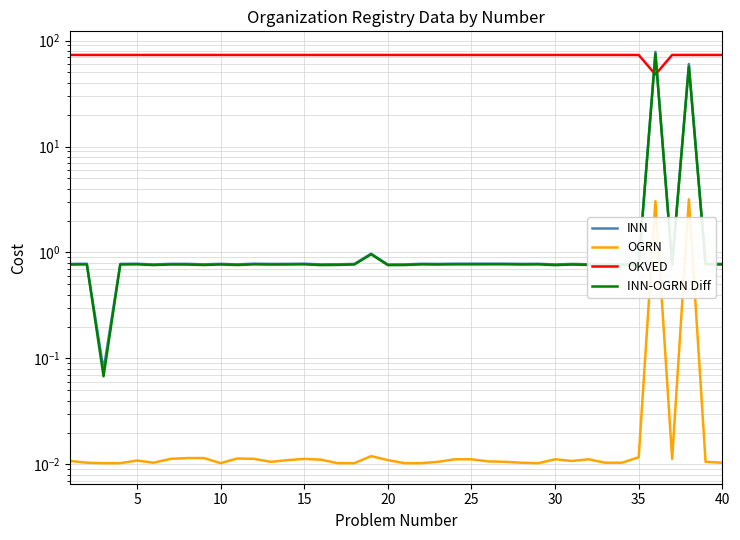

True or false: OGRN and OKVED intersect in this chart.

False